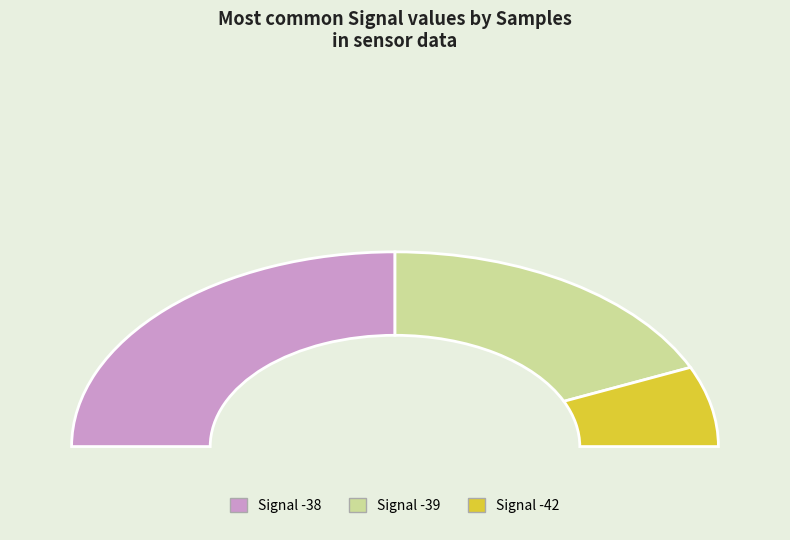

Does -42 account for over 50% of the chart?

No